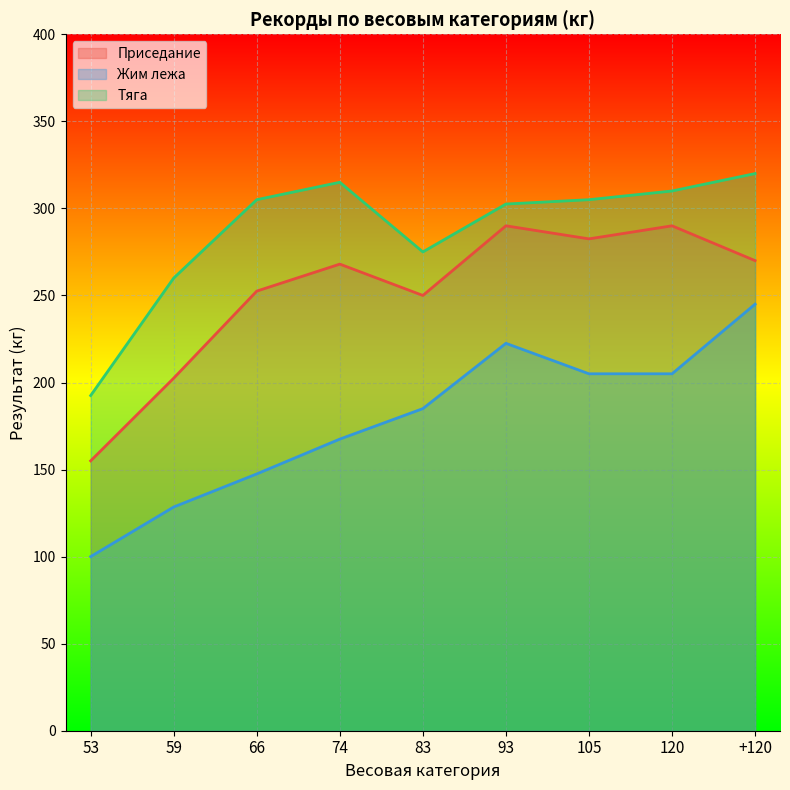

How many values in the Приседание series are below 268?

4